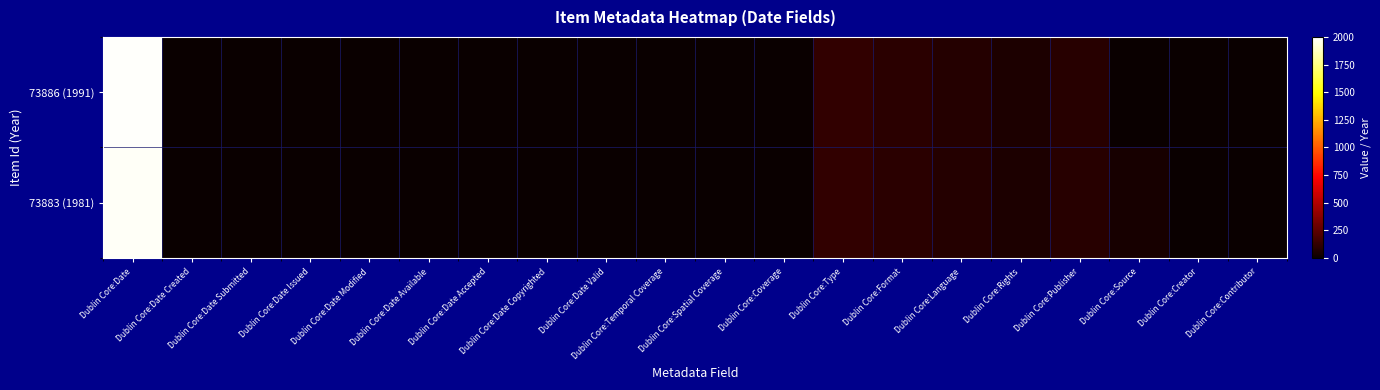

How many categories are shown in the chart?

20